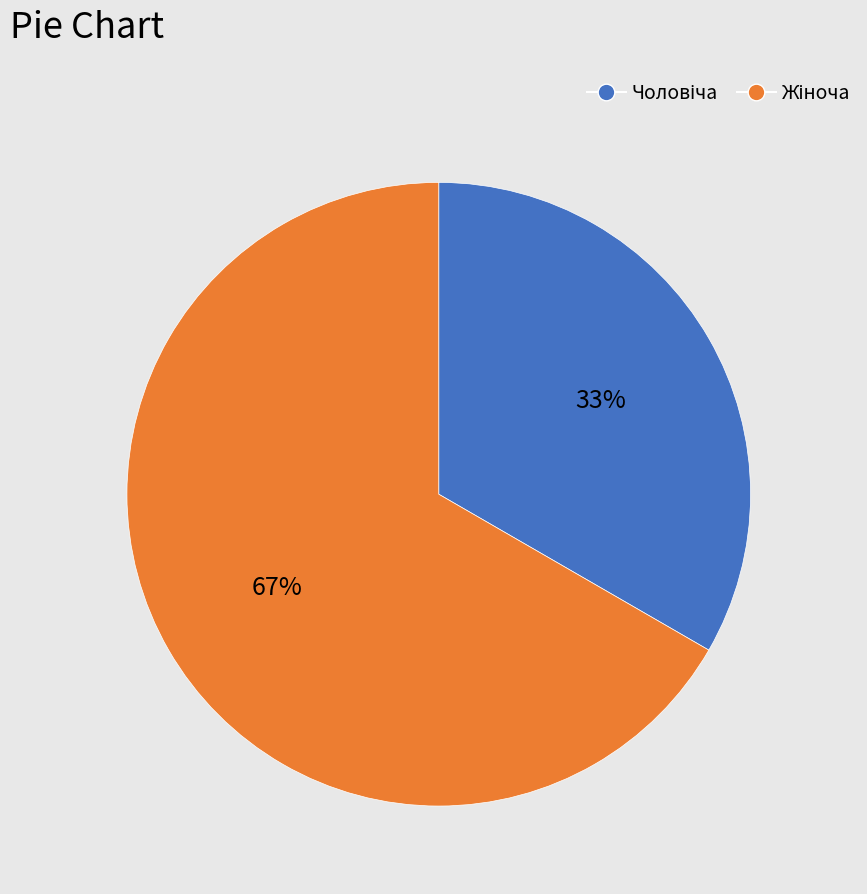

Count the number of slices in the pie.

2